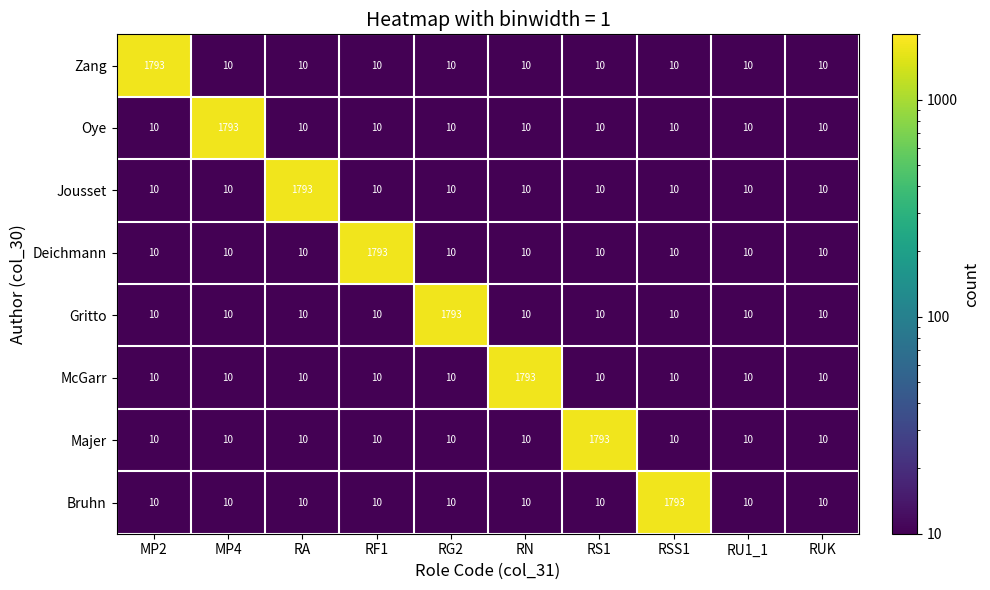

What is the lowest value of the Majer series?

10